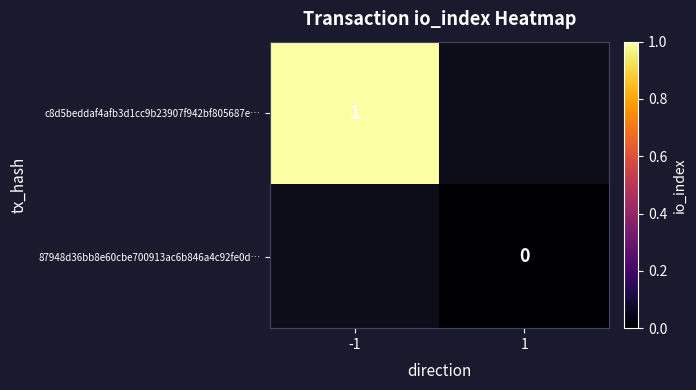

How many categories are shown in the chart?

2